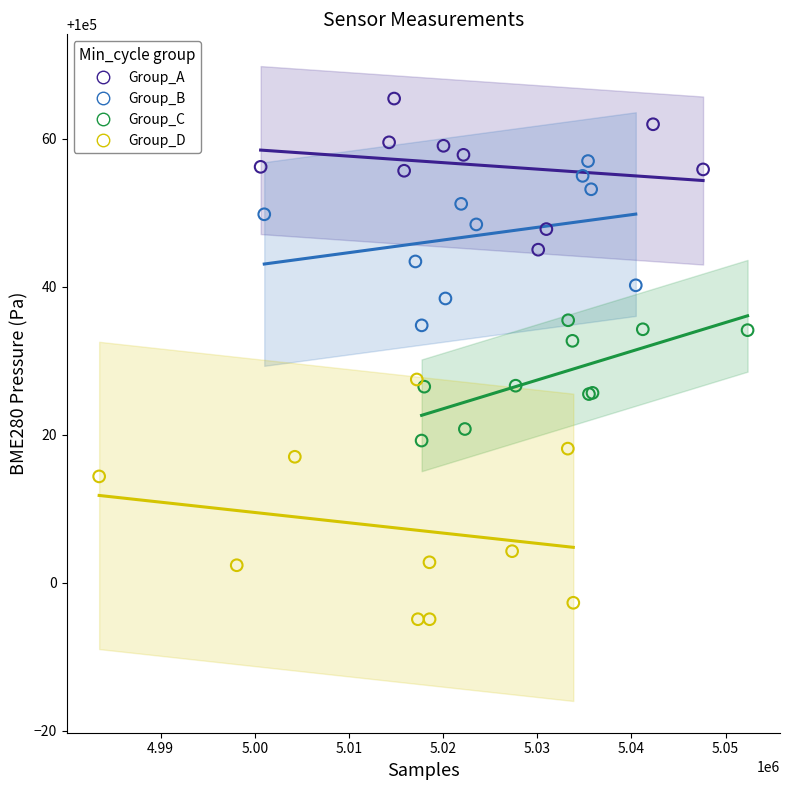

Which series has the largest Y range (max minus min)?

Group_D